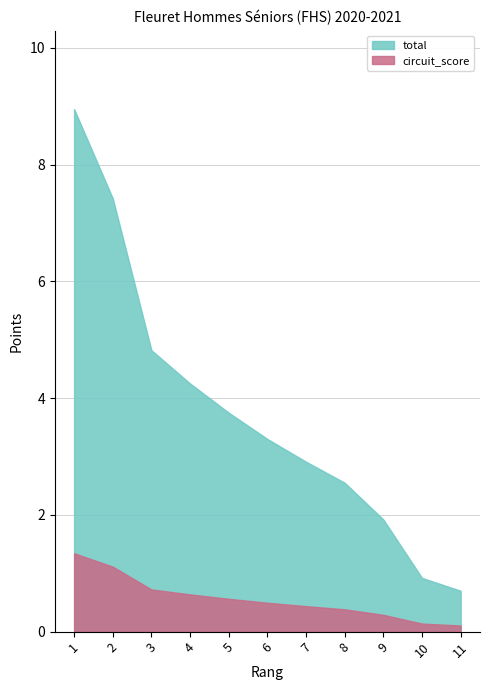

What is the sum of all circuit_score values?

6.2